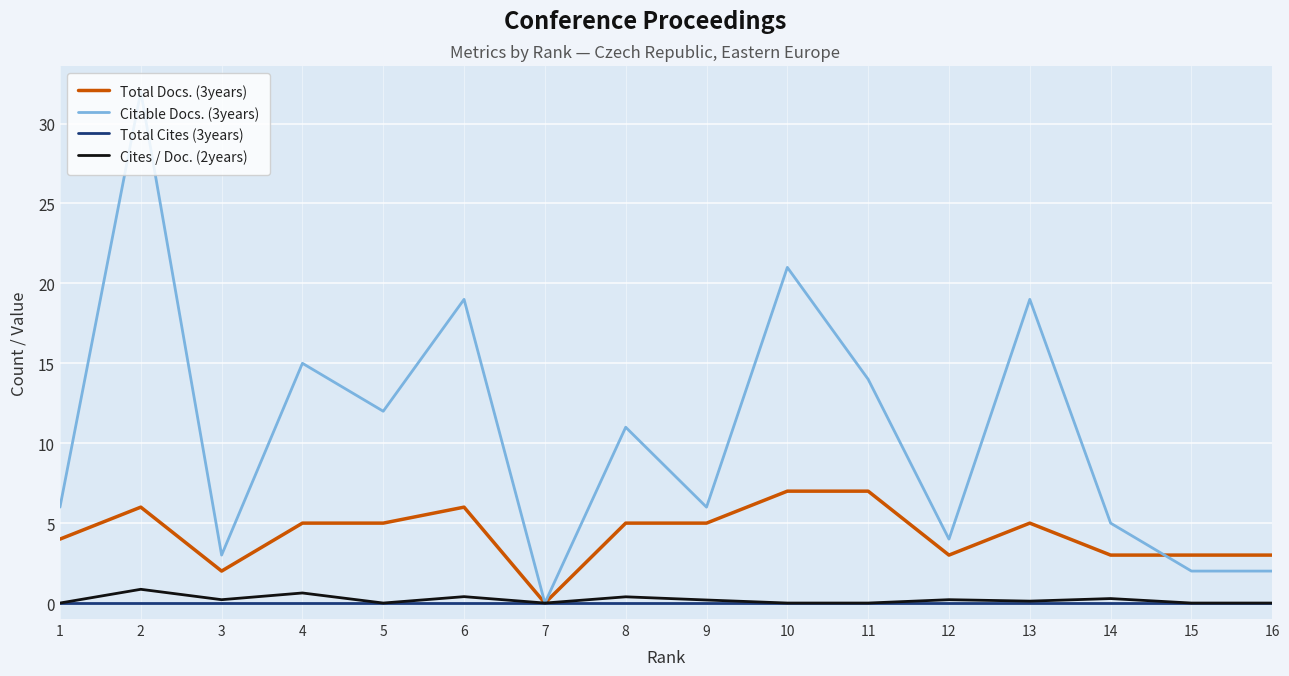

How many values in Citable Docs. (3years) are above zero?

15